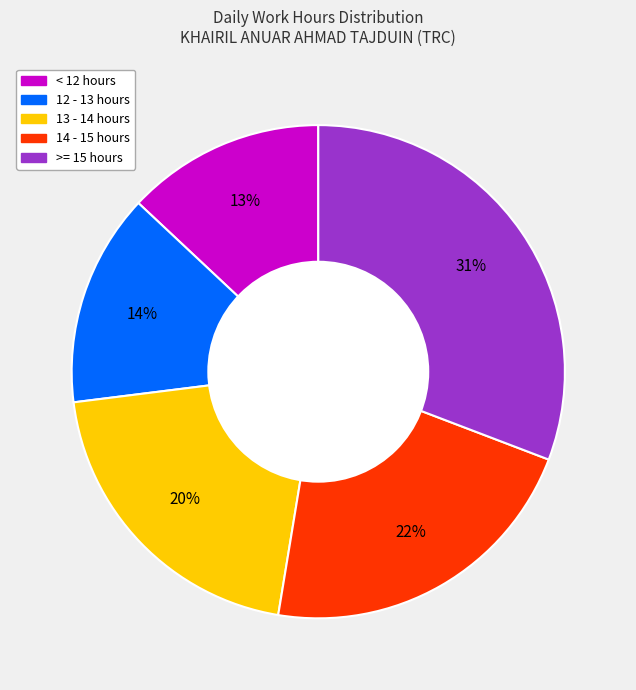

To the nearest percent, what is the difference between the largest and smallest slice percentages?

18%